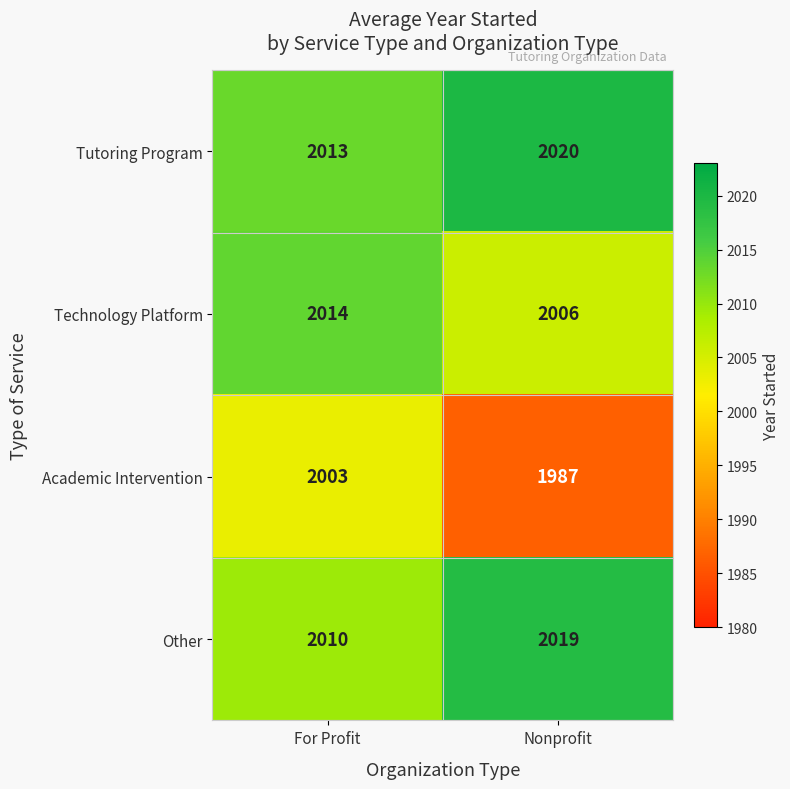

What value does the Other series have at For Profit?

2010